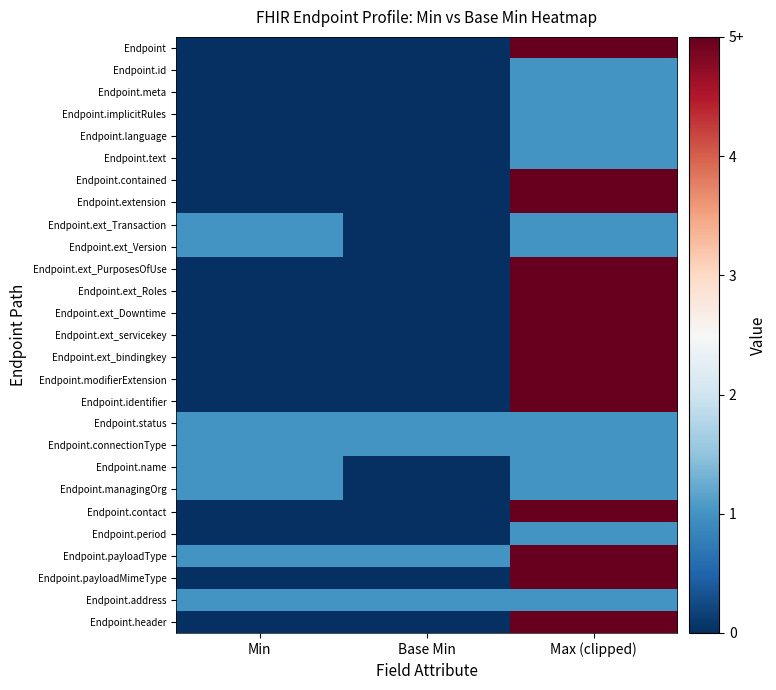

Which series has the largest total across all categories?

Endpoint.payloadType